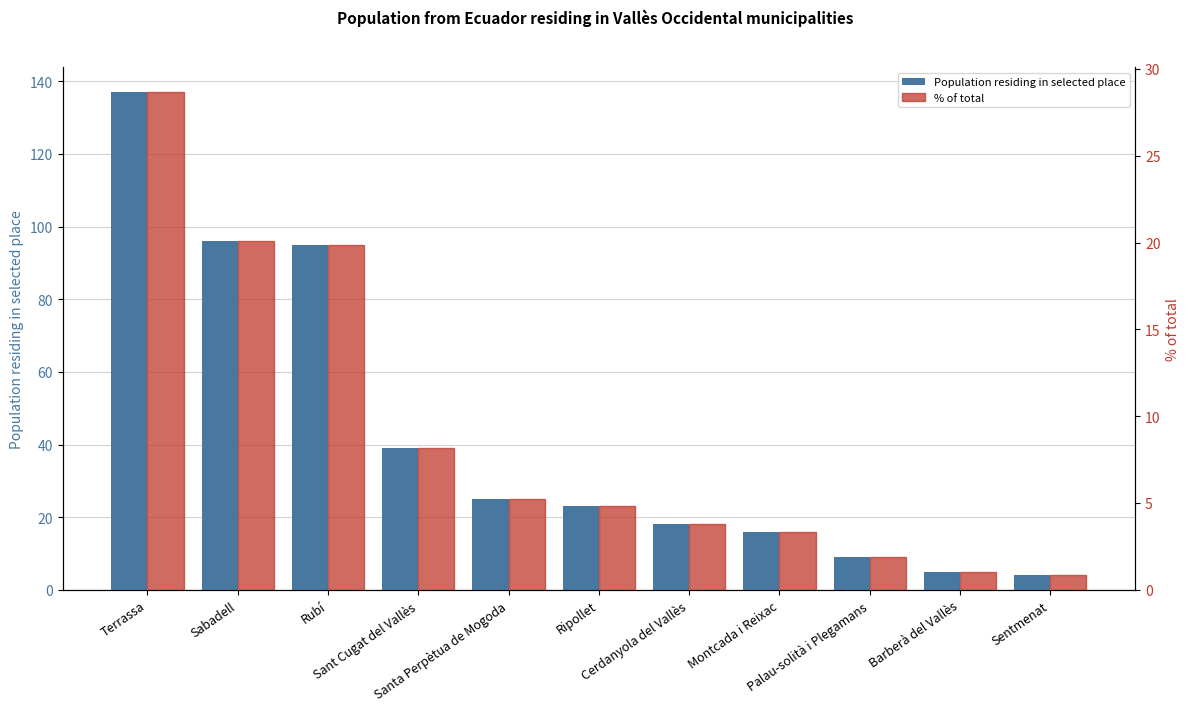

What is the value of the % of total bar at the 6th from the left?

4.8